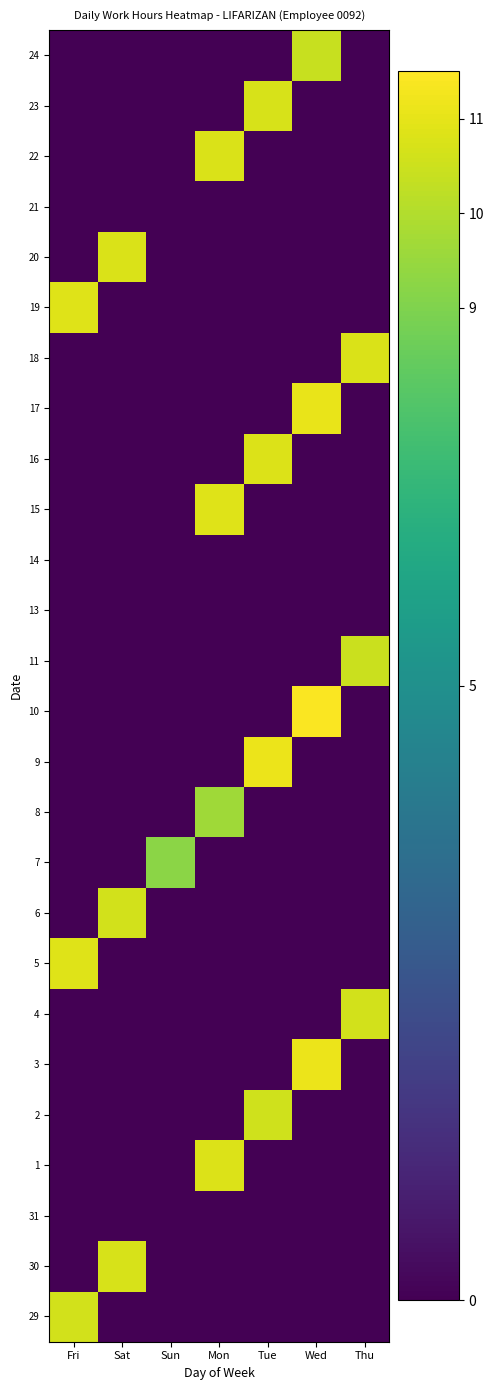

At how many categories does at least one series exceed 5?

7